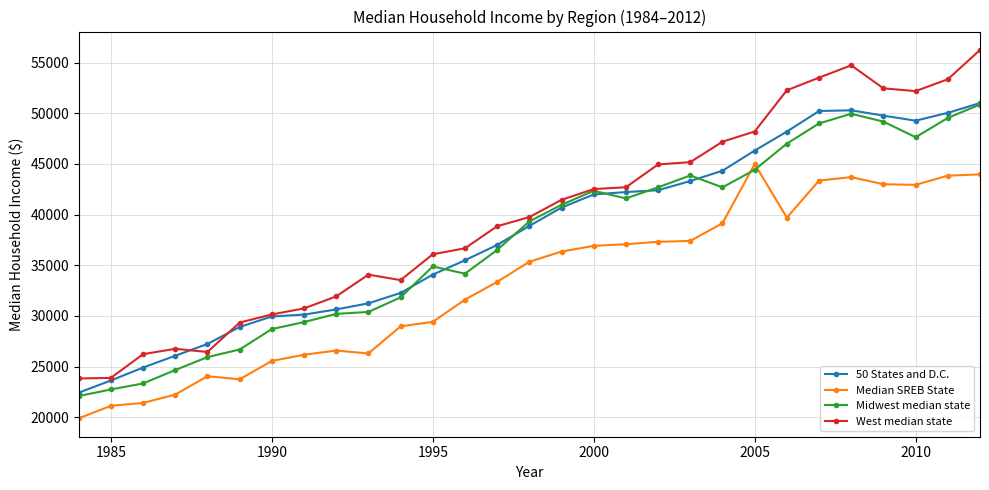

What is the minimum value for 50 States and D.C.?

22415